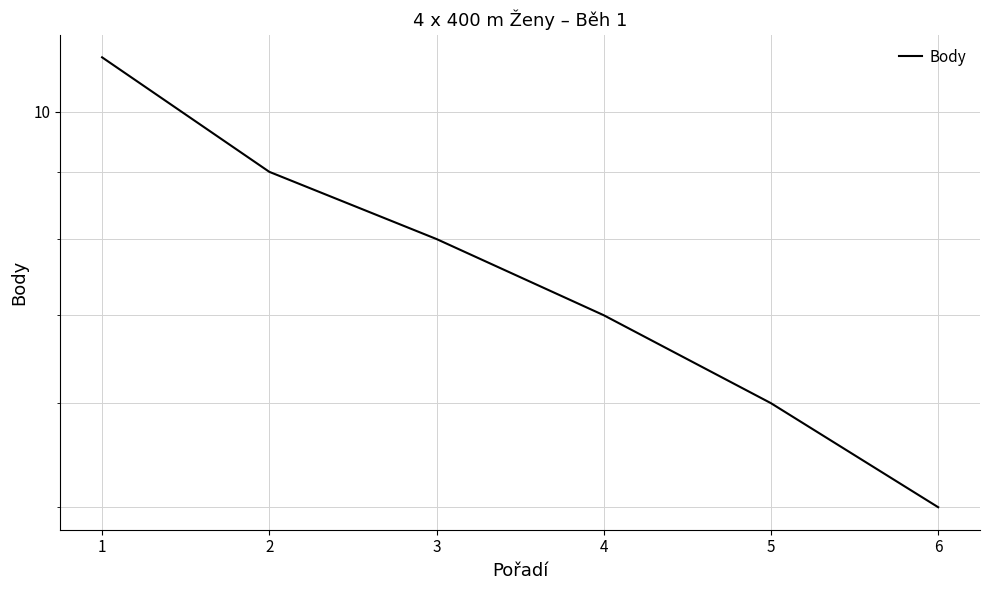

Is this an area chart (filled region under the line)?

No